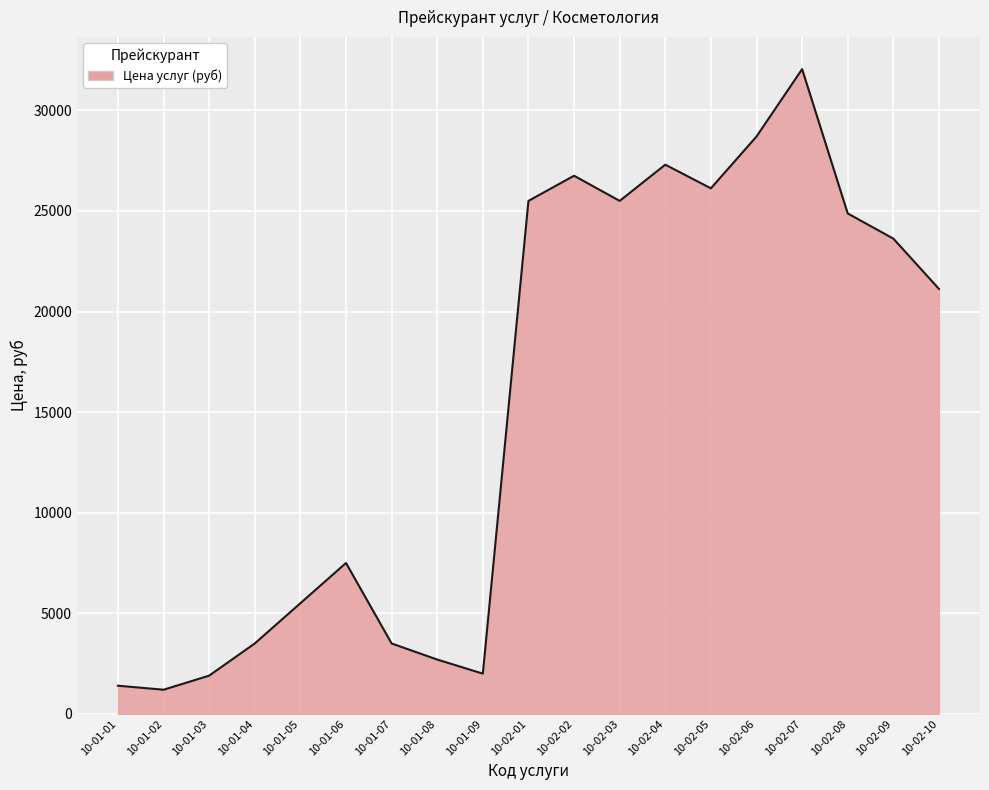

What is the smallest value displayed?

1200